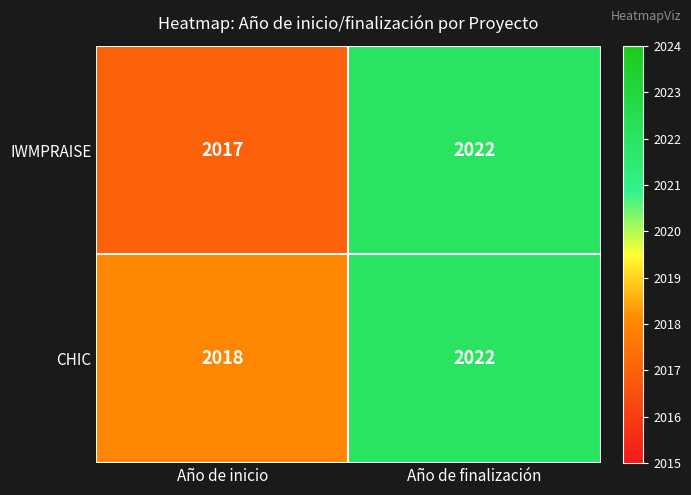

Between Año de inicio and Año de finalización, which series saw the biggest shift?

IWMPRAISE